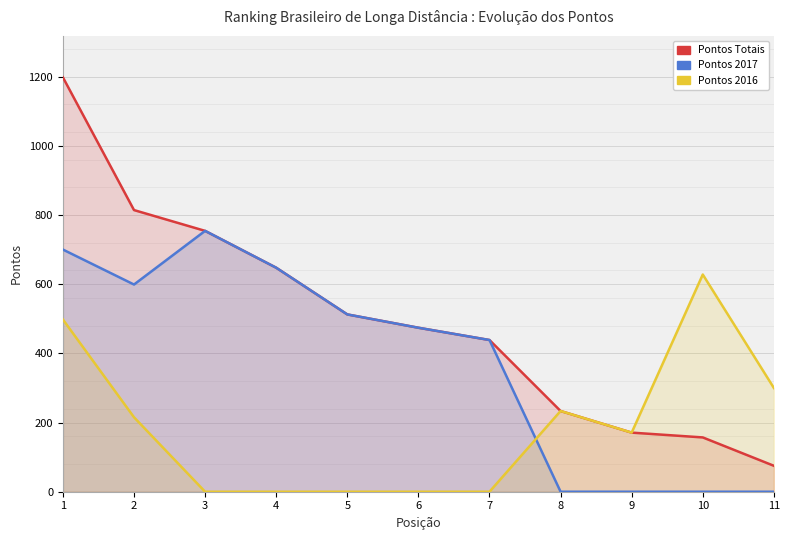

What is the average value of the Pontos Totais series?

497.7